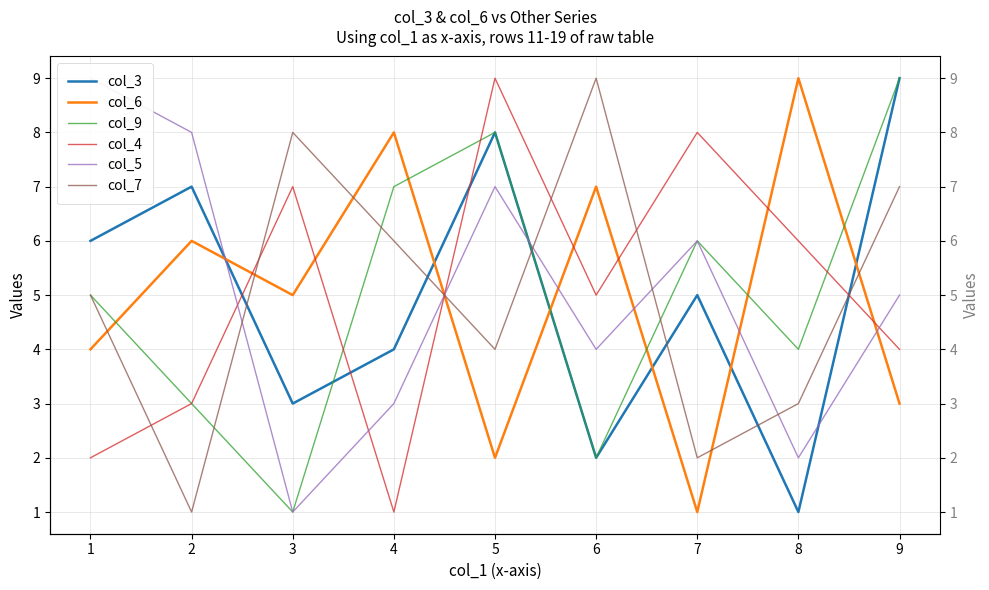

Is this an area chart (filled region under the line)?

No